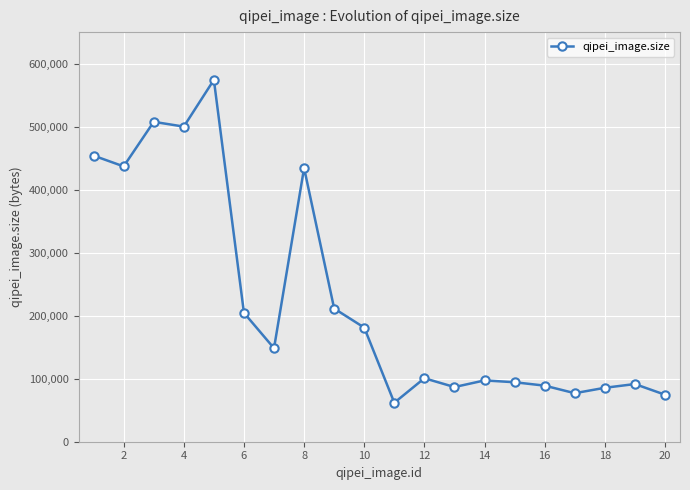

What is the sum of all values?

4511204